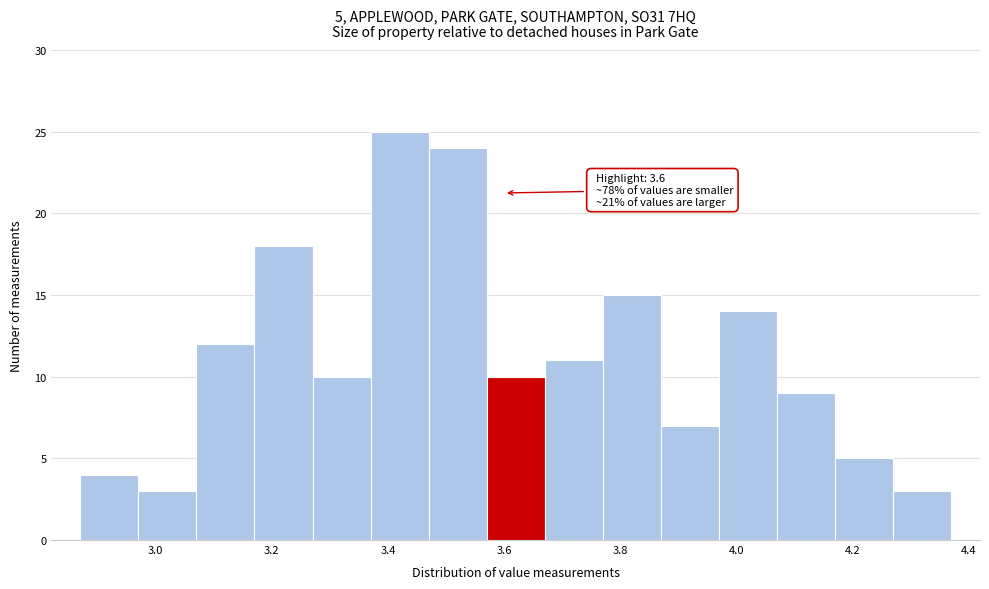

Which range on the x-axis has the tallest bar?

3.37 to 3.47